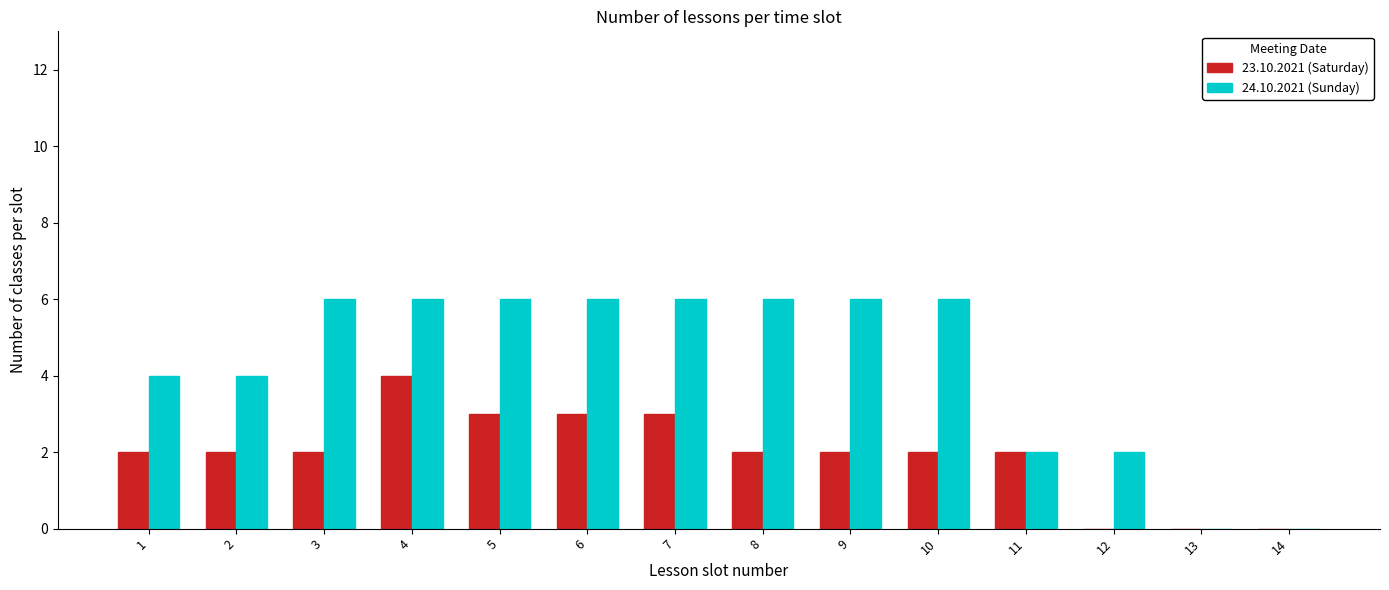

Reading left to right, extract all data points from this chart.

23.10.2021 (Saturday): 1=2	2=2	3=2	4=4	5=3	6=3	7=3	8=2	9=2	10=2	11=2	12=0	13=0	14=0
24.10.2021 (Sunday): 1=4	2=4	3=6	4=6	5=6	6=6	7=6	8=6	9=6	10=6	11=2	12=2	13=0	14=0